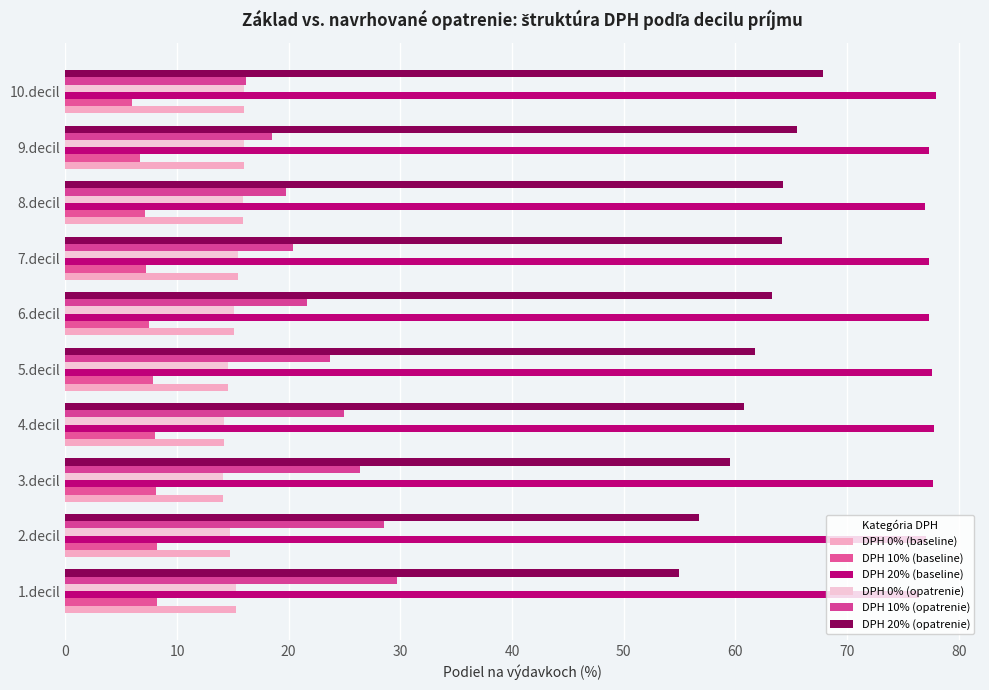

At how many categories does at least one series exceed 76?

10